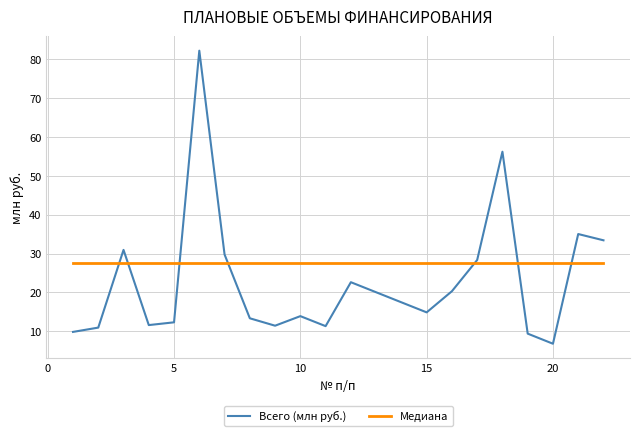

What is the minimum value shown in the chart?

6.8